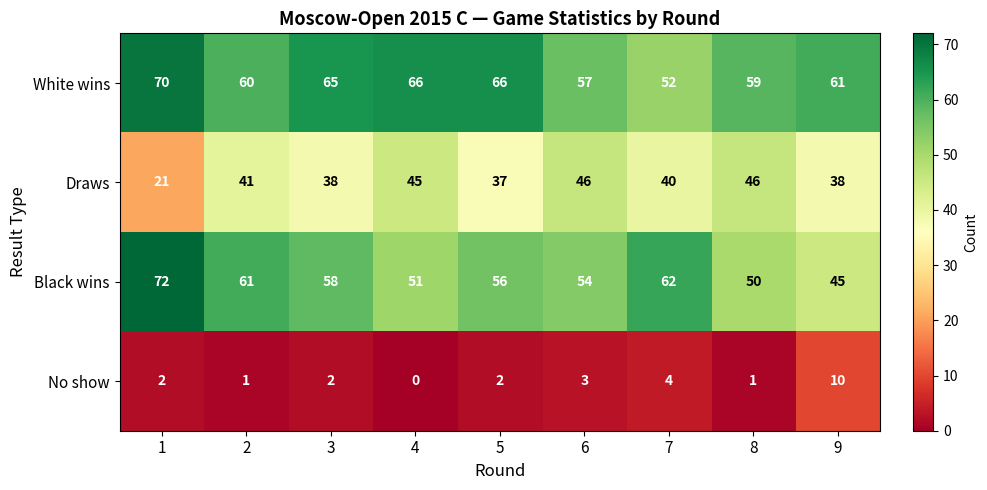

Rank the series by their maximum value, from lowest to highest.

No show, Draws, White wins, Black wins